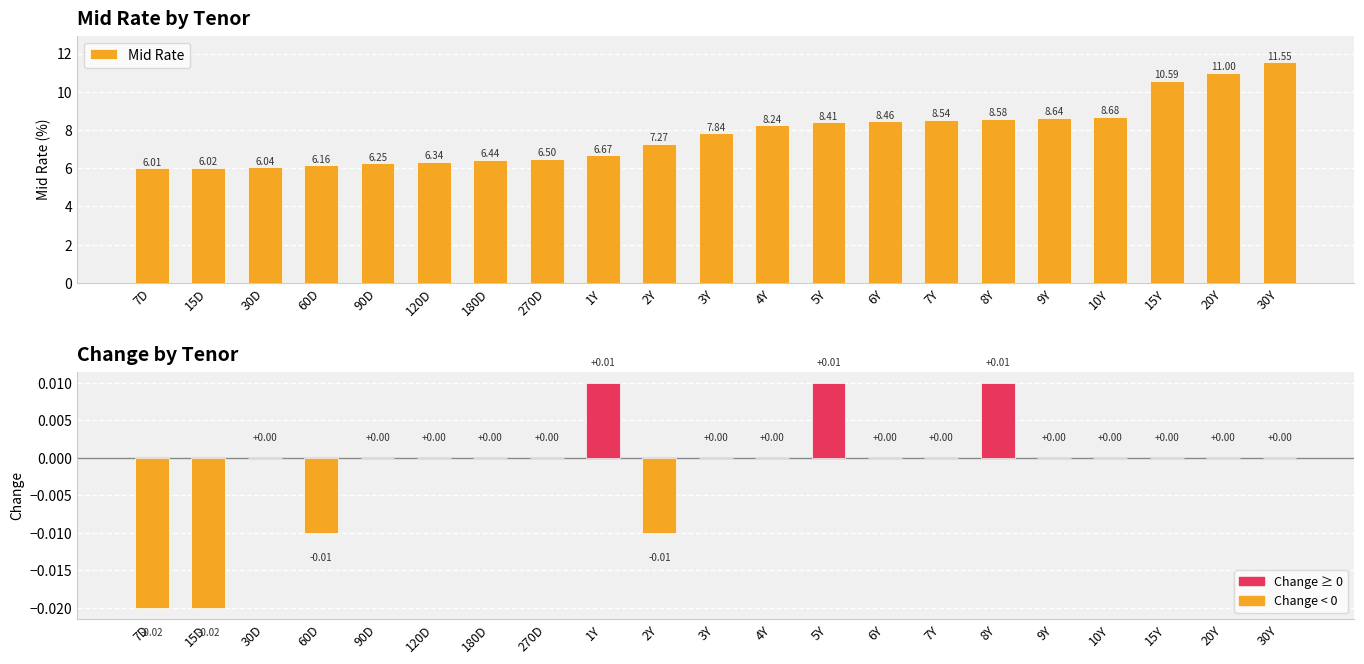

Which label corresponds to the largest value in the chart?

30Y